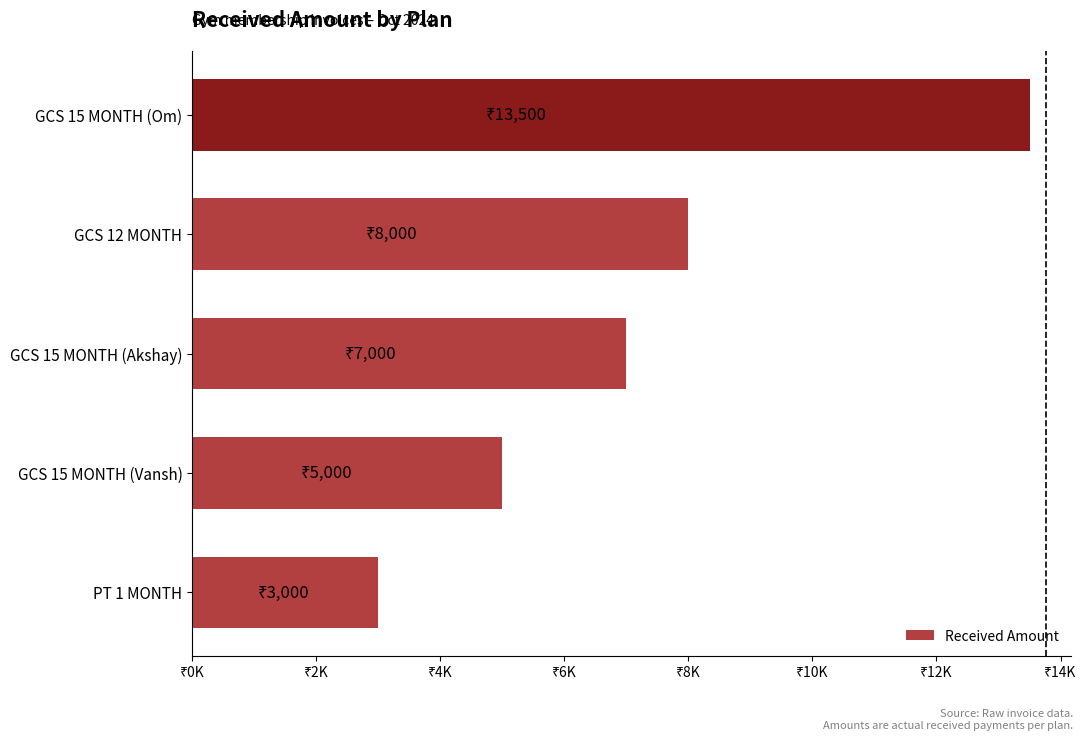

Are the bars horizontal?

Yes